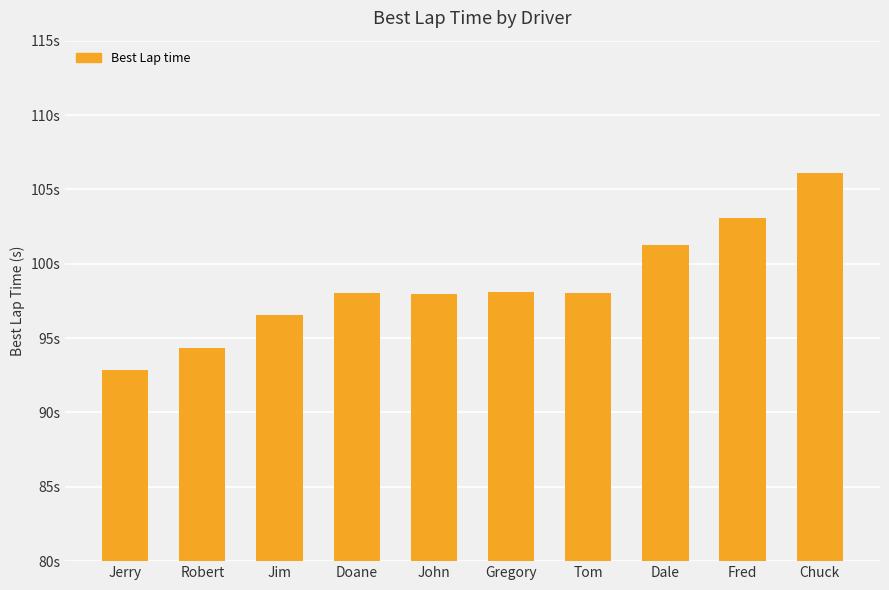

Is it true that the value at Dale is 101.2?

True